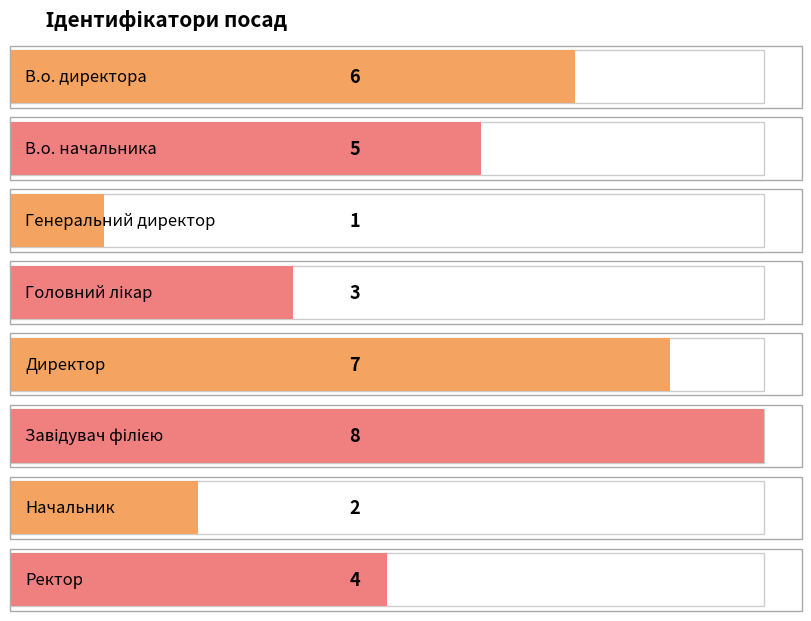

What position from the right is Начальник?

2